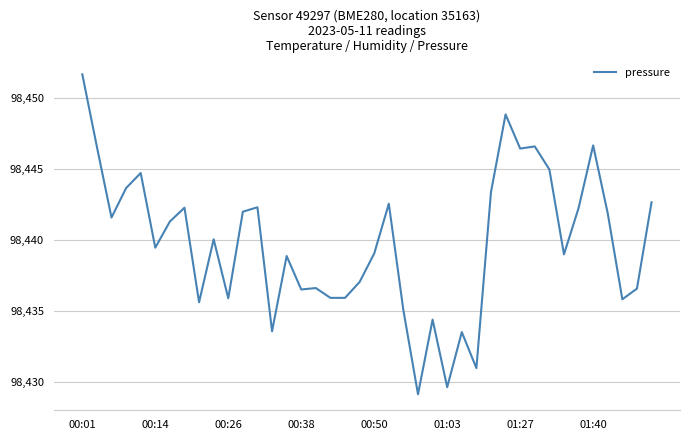

What is the minimum value shown in the chart?

98429.2